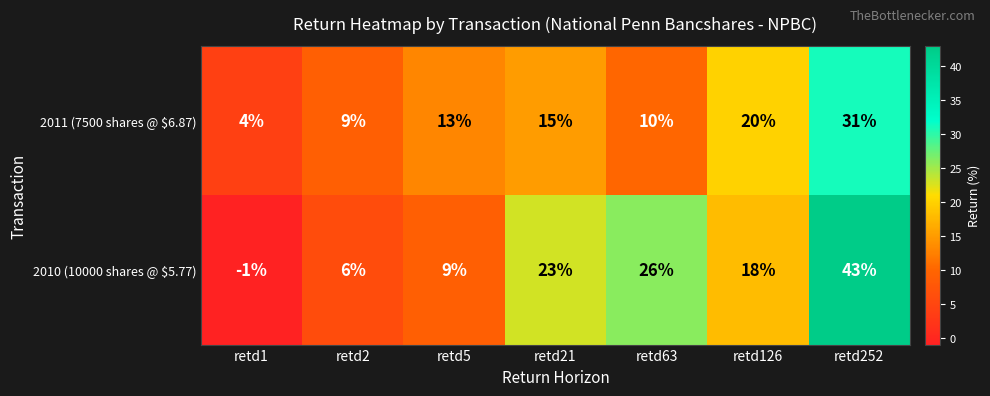

What is the difference between the maximum and minimum values in the 2010 (10000 shares @ $5.77) series?

44